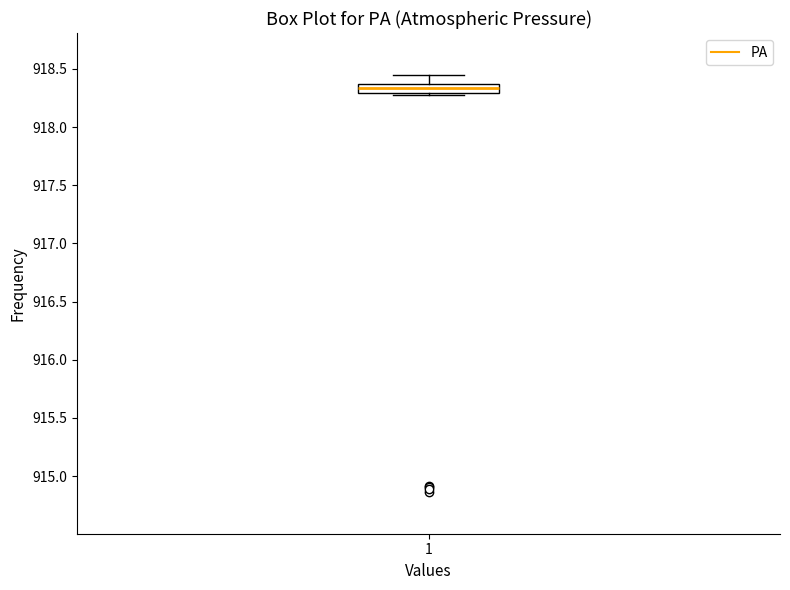

Transcribe this box plot: give where the median line is, the range the box spans, and where the two whiskers end, as read against the y-axis. The values are not printed on the chart, so give them approximately, as read against the axis.

median 918.35 (inside the box), box 918.30 to 918.35, whiskers 918.30 (just below the box's lower edge) to 918.45